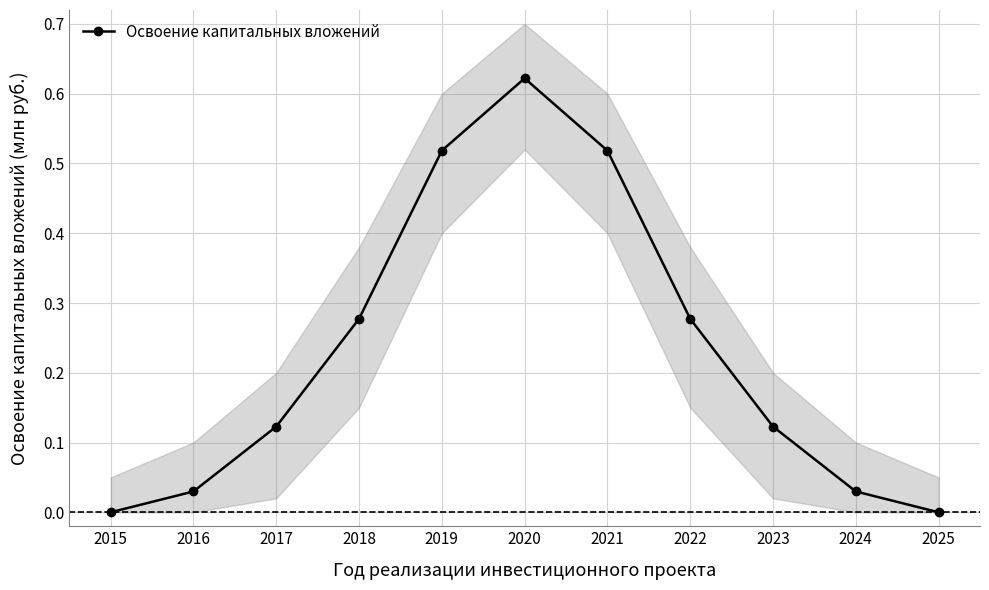

Is this an area chart (filled region under the line)?

No